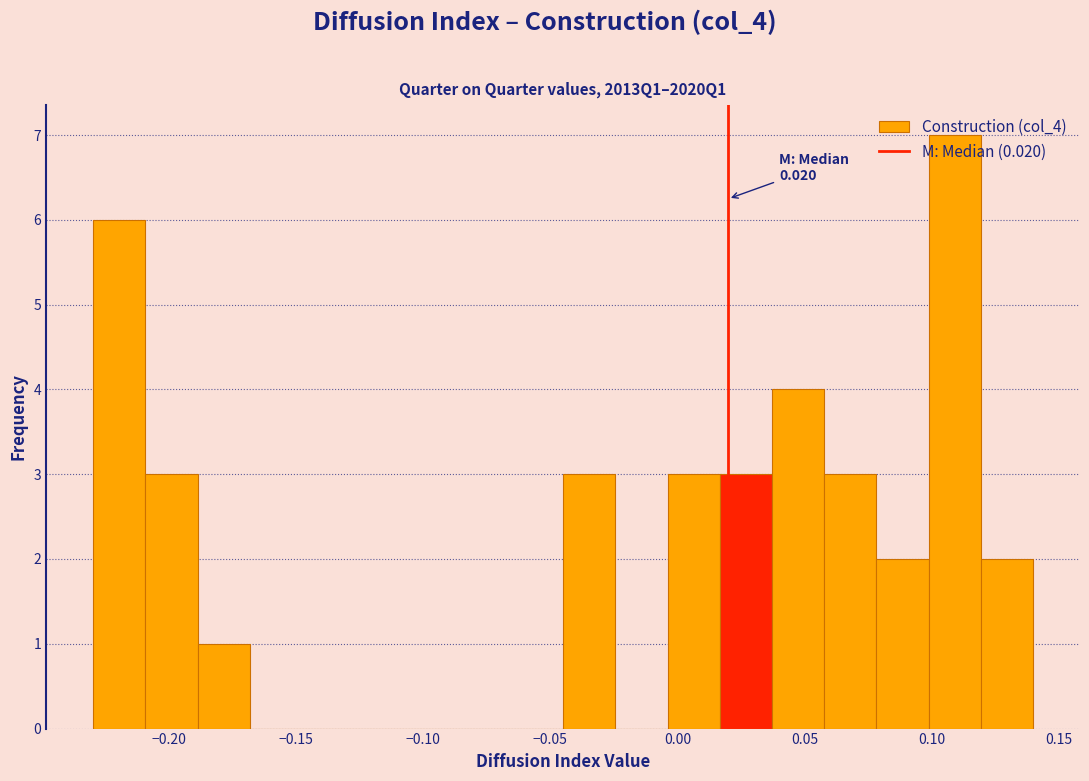

Which range on the x-axis has the tallest bar?

0.100 to 0.120